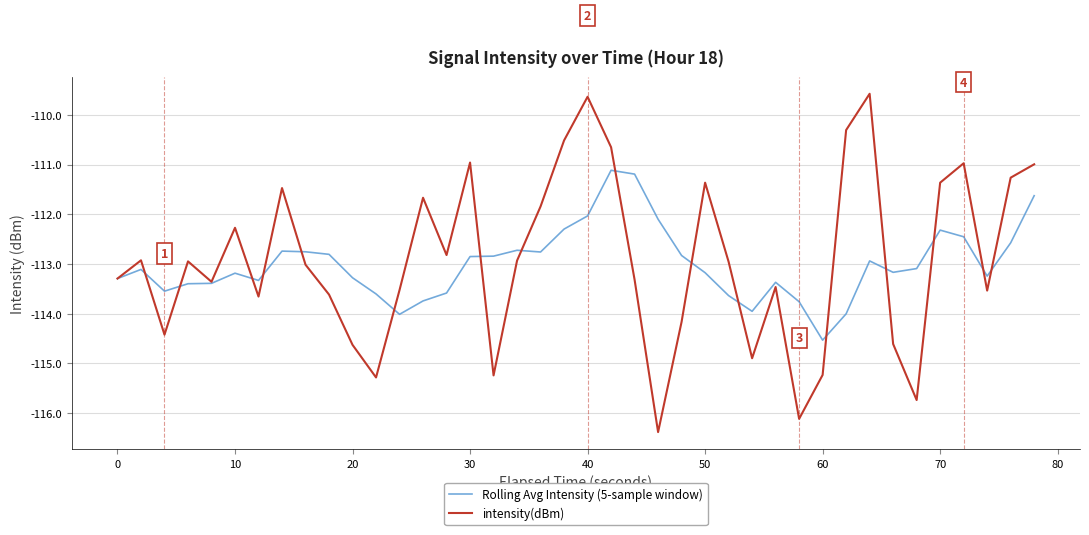

What is the maximum value shown in the chart?

-109.6